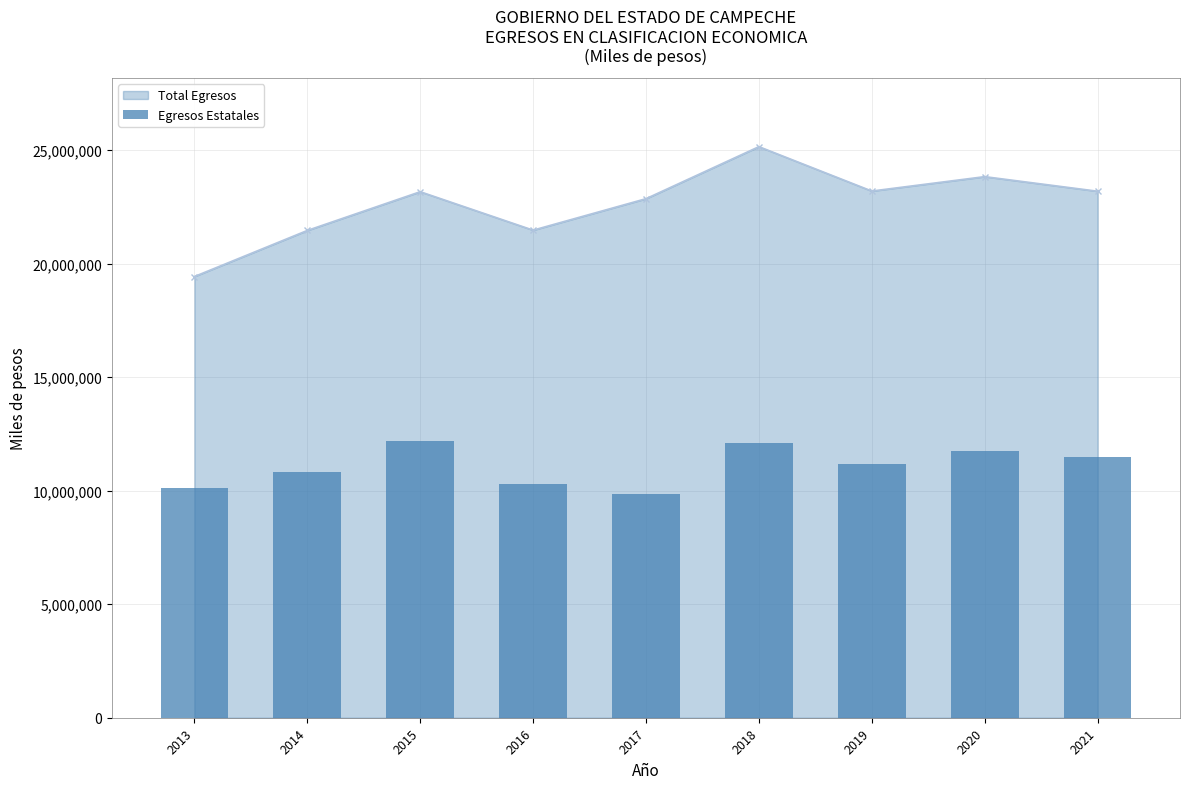

The value of Total Egresos at 2019 is 13500342. True or false?

False